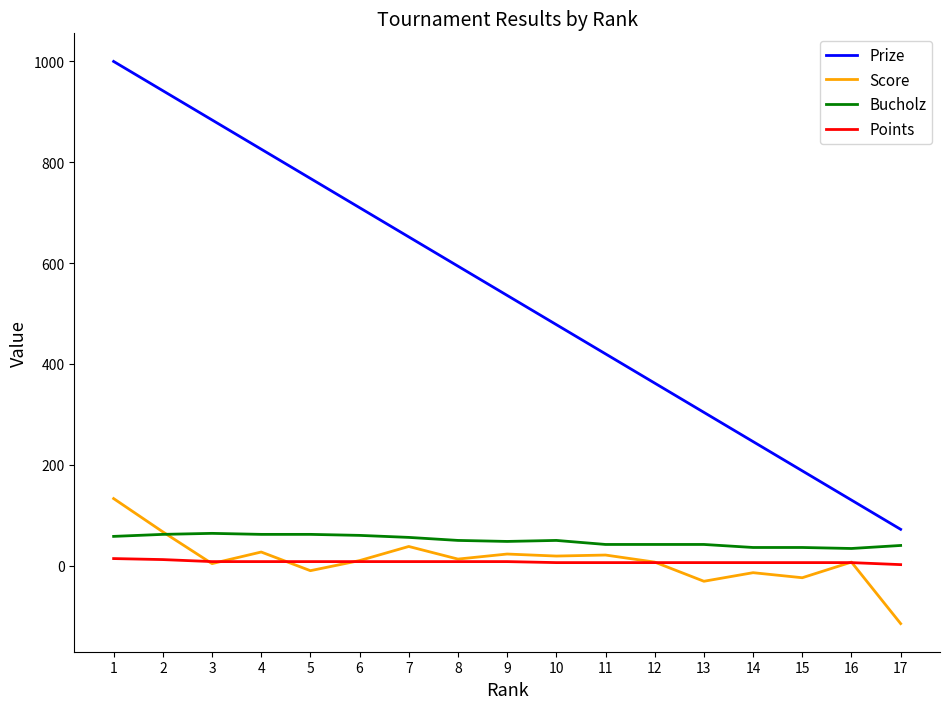

Which category has the highest value in the Score series?

1